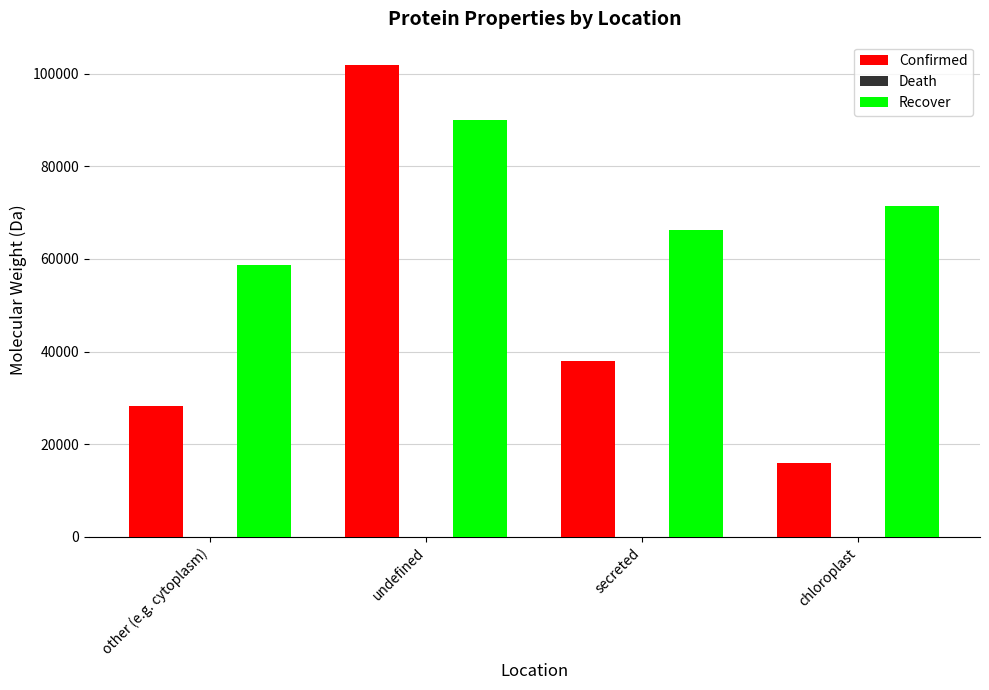

The value of Confirmed at secreted is 49647. True or false?

False